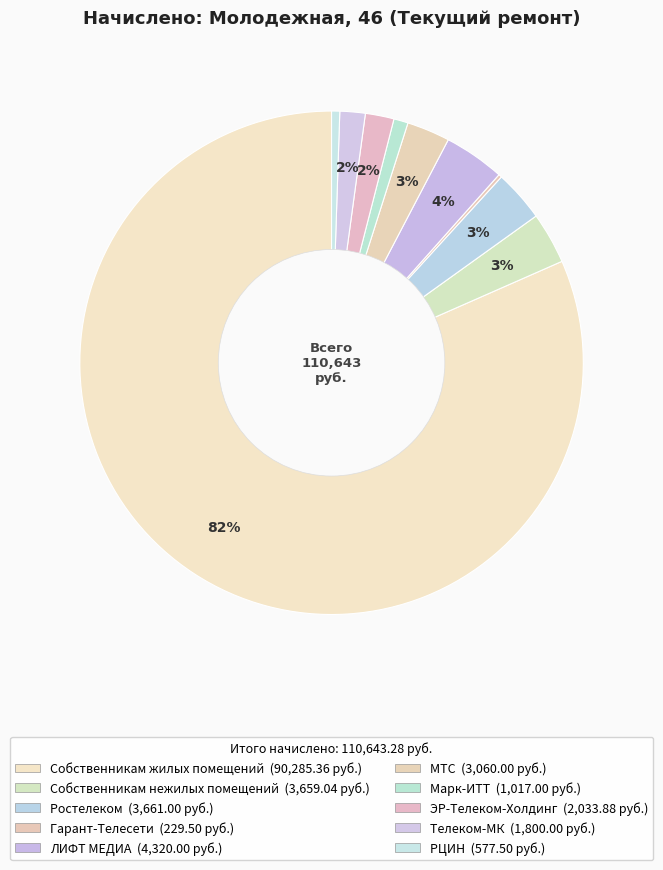

Is the sum of Собственникам нежилых помещений and РЦИН greater than half?

No